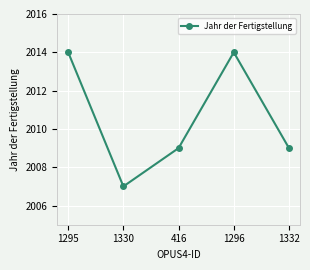

What is the maximum value shown in the chart?

2014